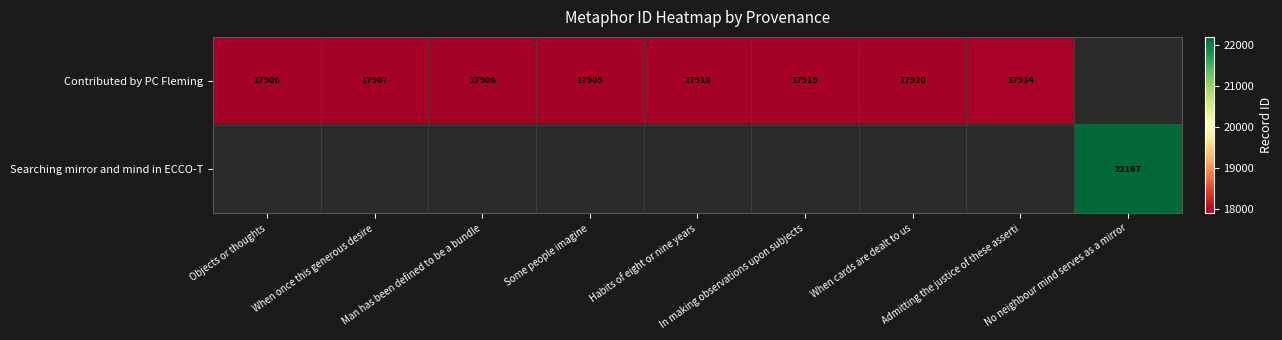

Where is Contributed by PC Fleming nearest to the value 17920?

When cards are dealt to us